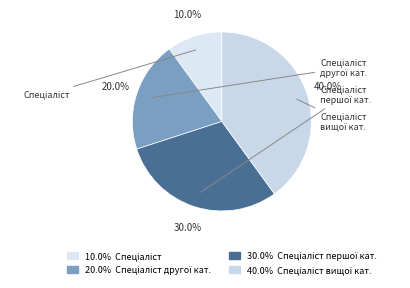

How many slices are in this pie chart?

4